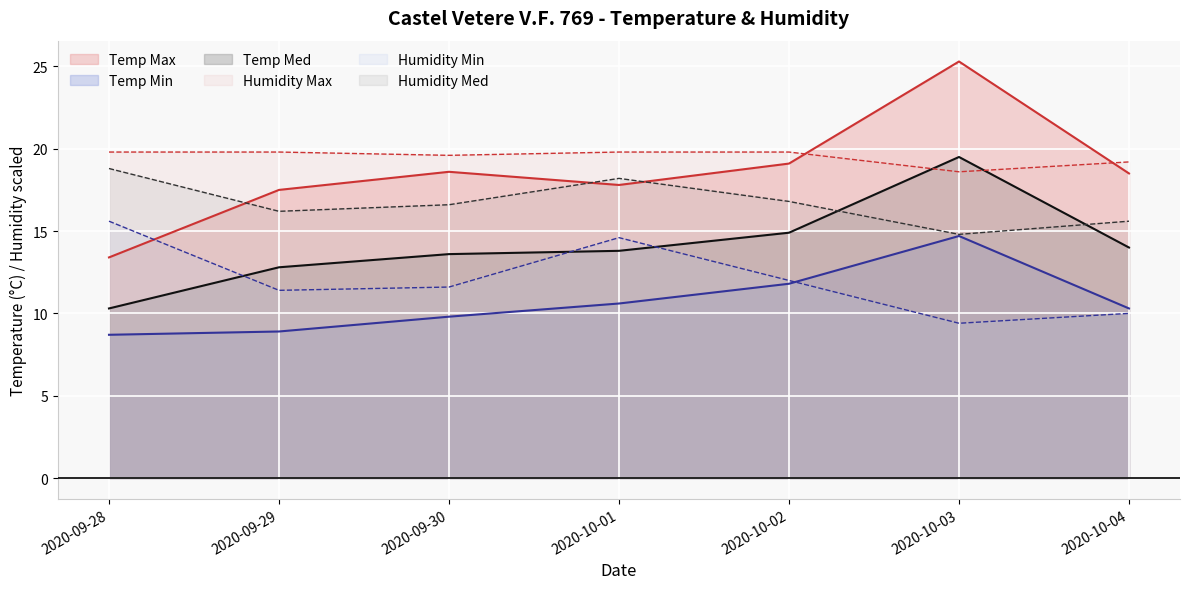

What is the greatest value displayed?

25.3